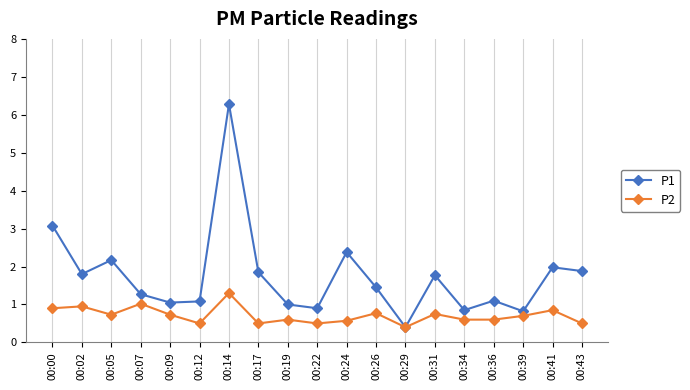

At how many categories does at least one series exceed 5?

1